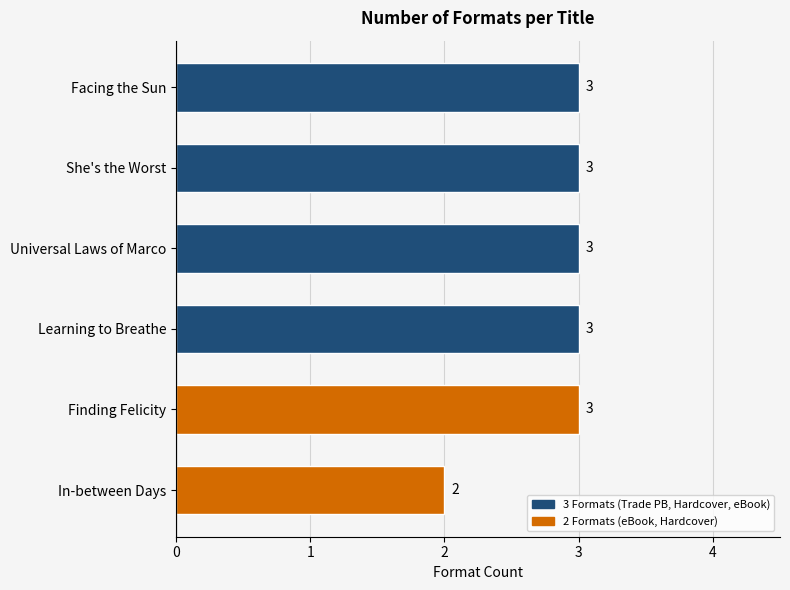

What position from the bottom is Facing the Sun?

6